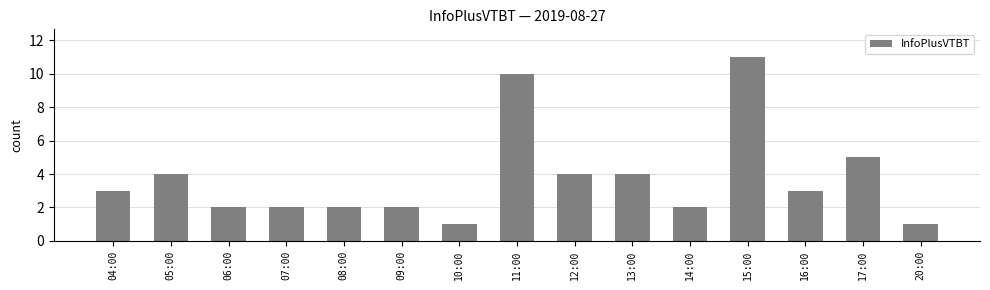

How many values are below 3?

7